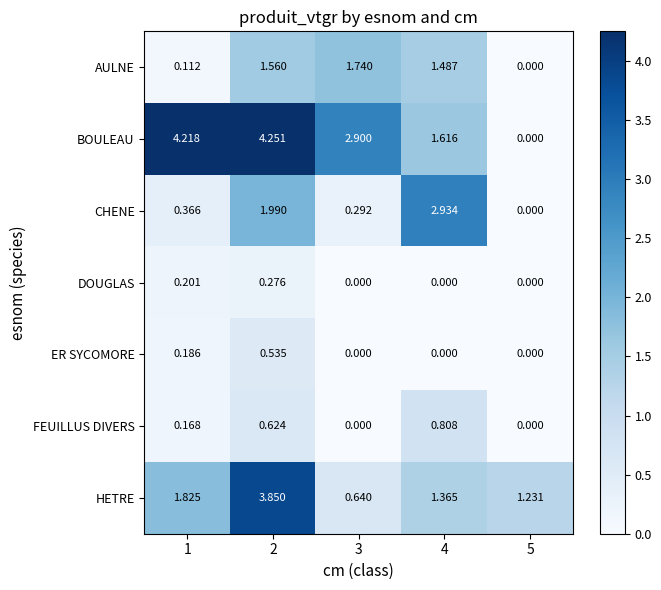

What is the spread (max minus min) of values at 3?

2.9